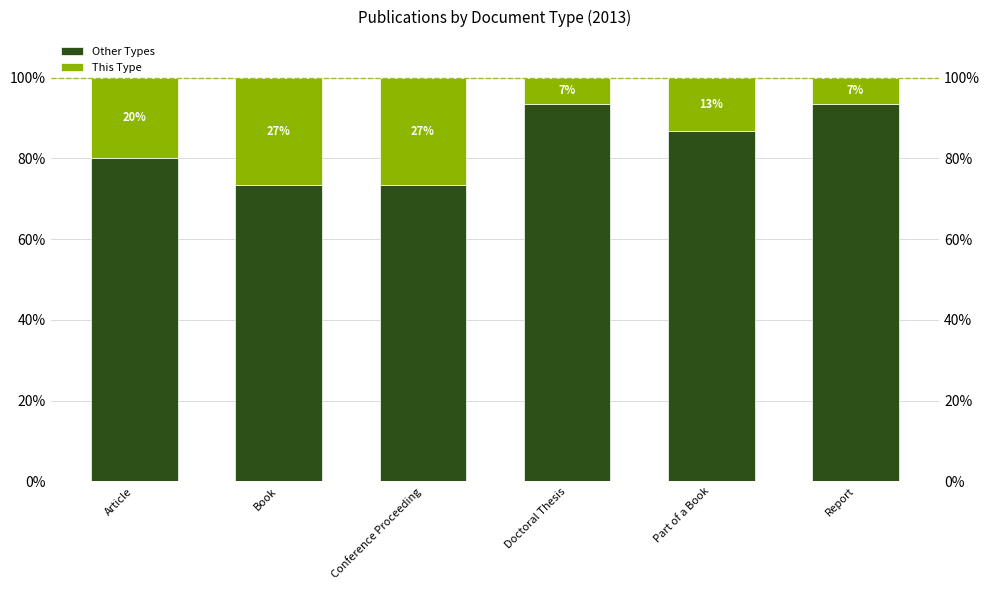

Between Conference Proceeding and Doctoral Thesis, which series saw the biggest shift?

Other Types